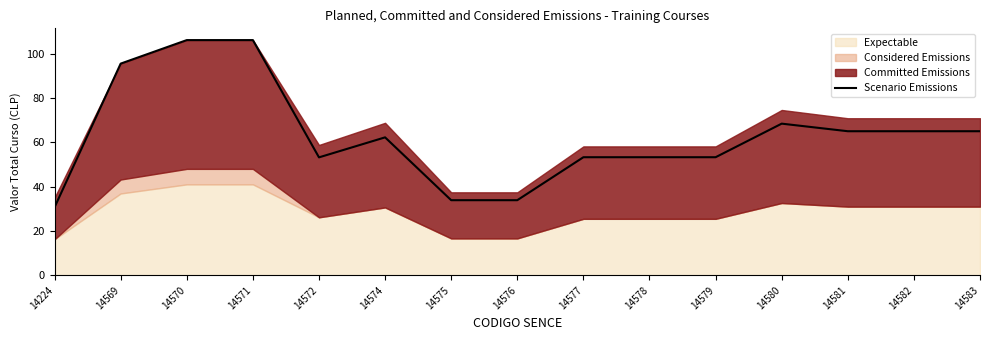

List the labels in order of value, smallest first.

14224, 14575, 14576, 14572, 14577, 14578, 14579, 14574, 14581, 14582, 14583, 14580, 14569, 14570, 14571